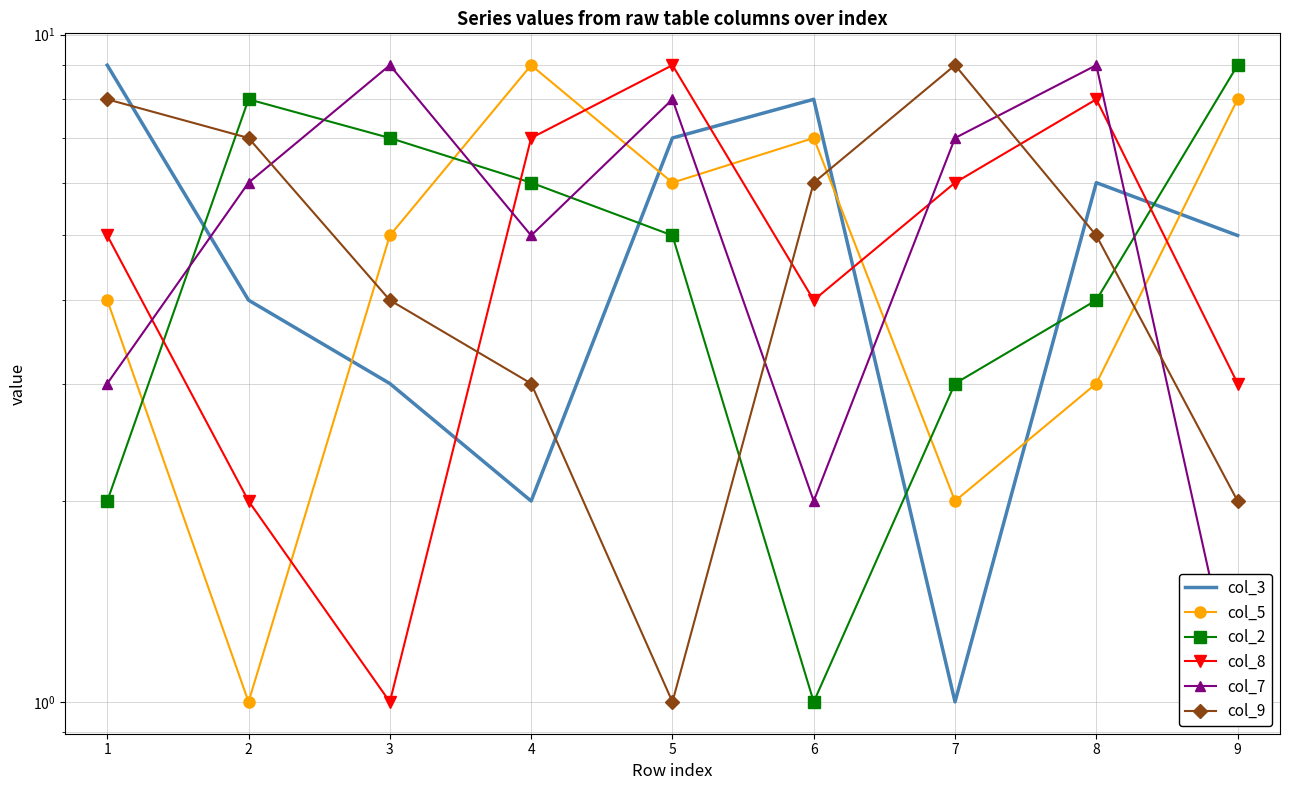

At how many categories does at least one series exceed 3?

9